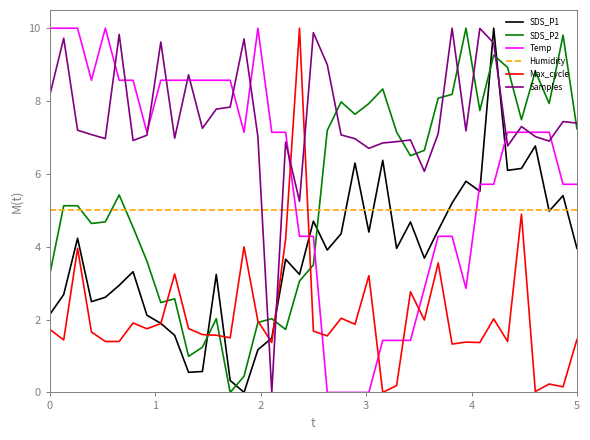

Which series has the largest total across all categories?

Samples